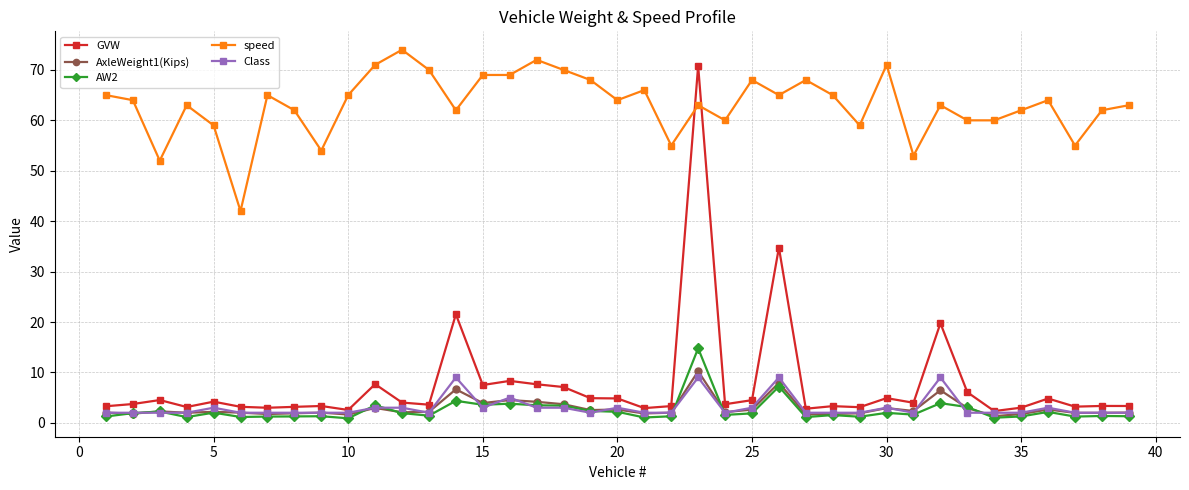

True or false: AW2 and speed intersect in this chart.

False